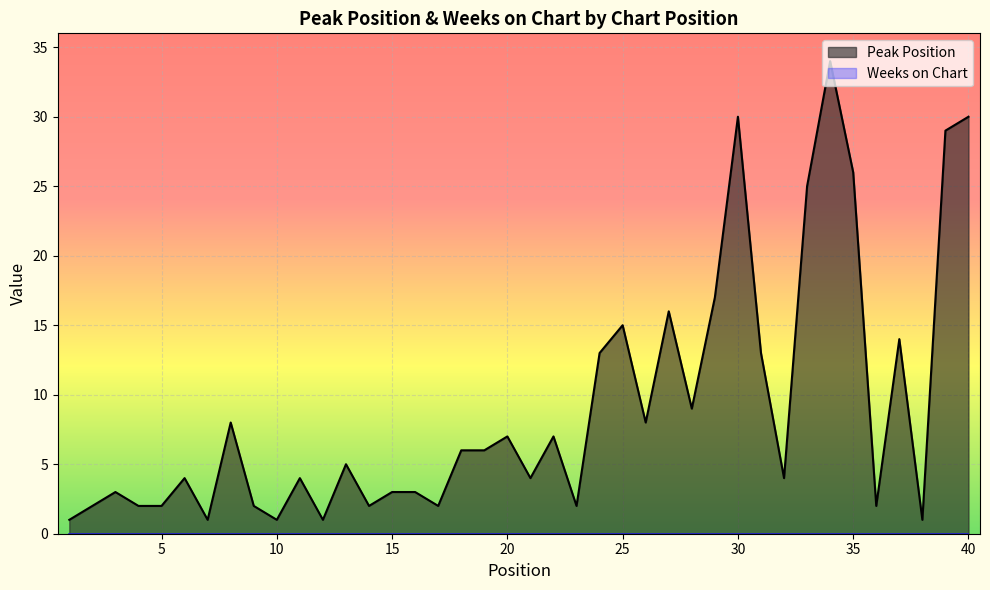

How many series are shown in this chart?

2